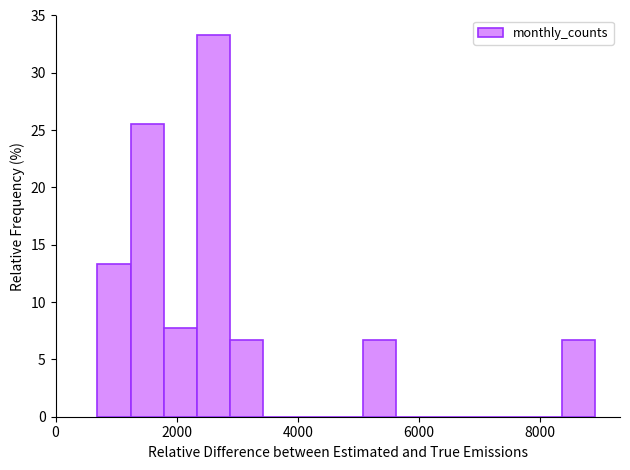

Around what value on the x-axis is the tallest bar? Give the approximate position of its centre, as read against the axis.

2600